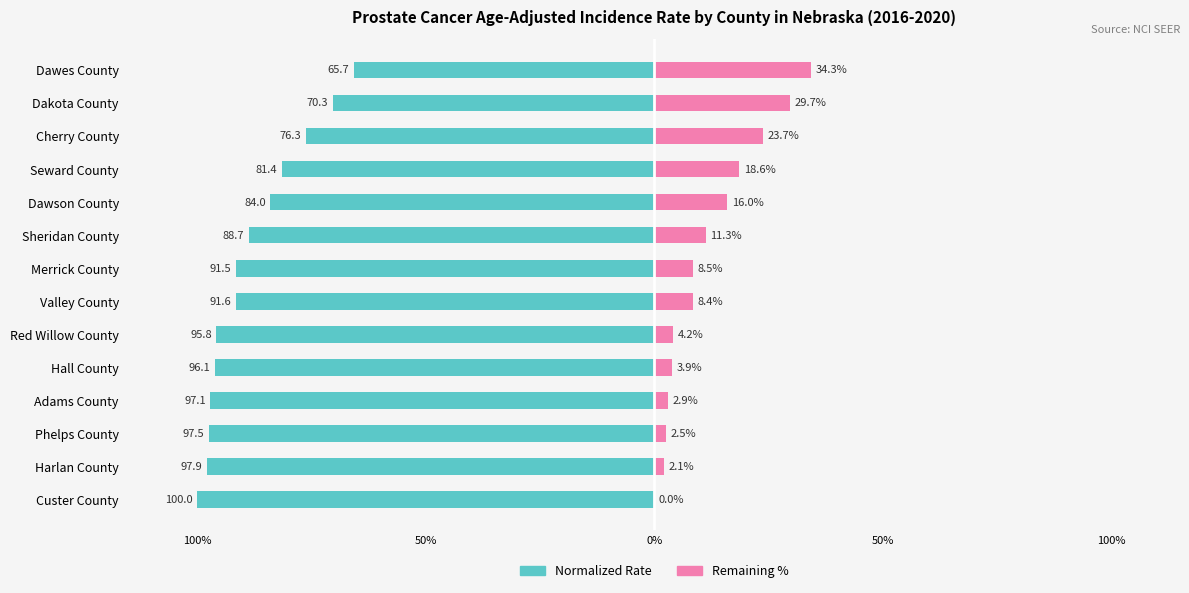

What is the total value across all series at Phelps County?

-95.0